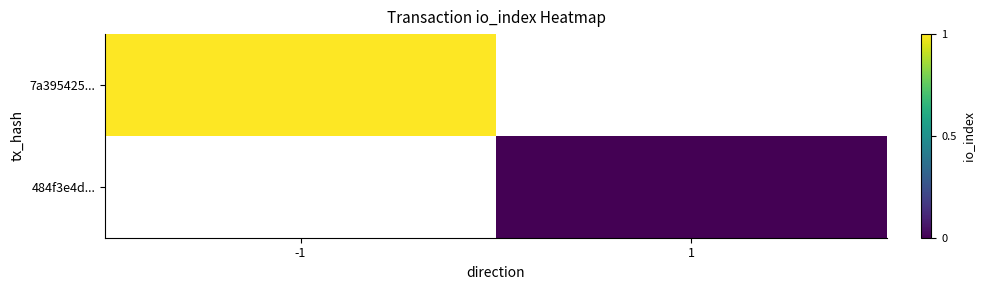

List the series in order of their overall mean, highest first.

7a395425..., 484f3e4d...